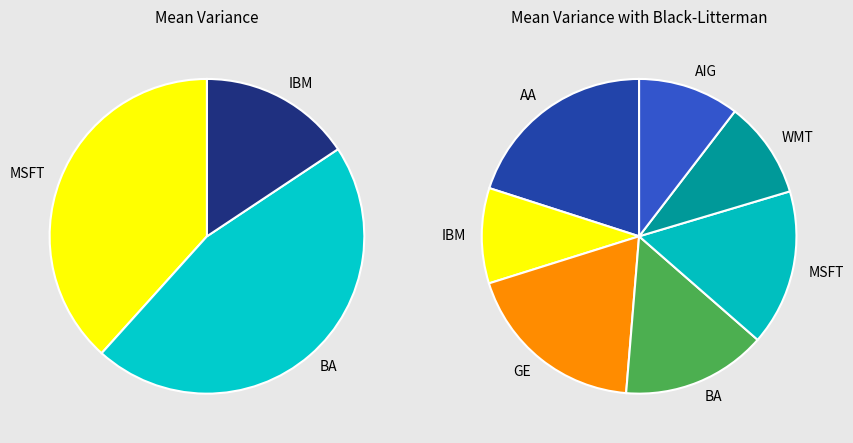

True or false: 4 accounts for 3% of the total.

False